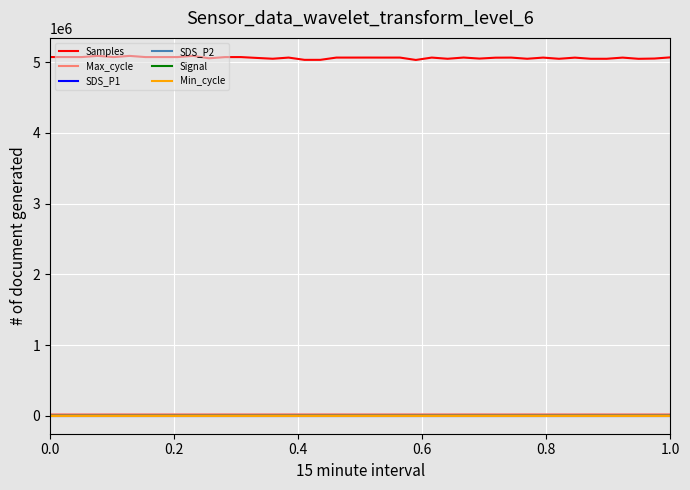

True or false: Max_cycle and Samples intersect in this chart.

False